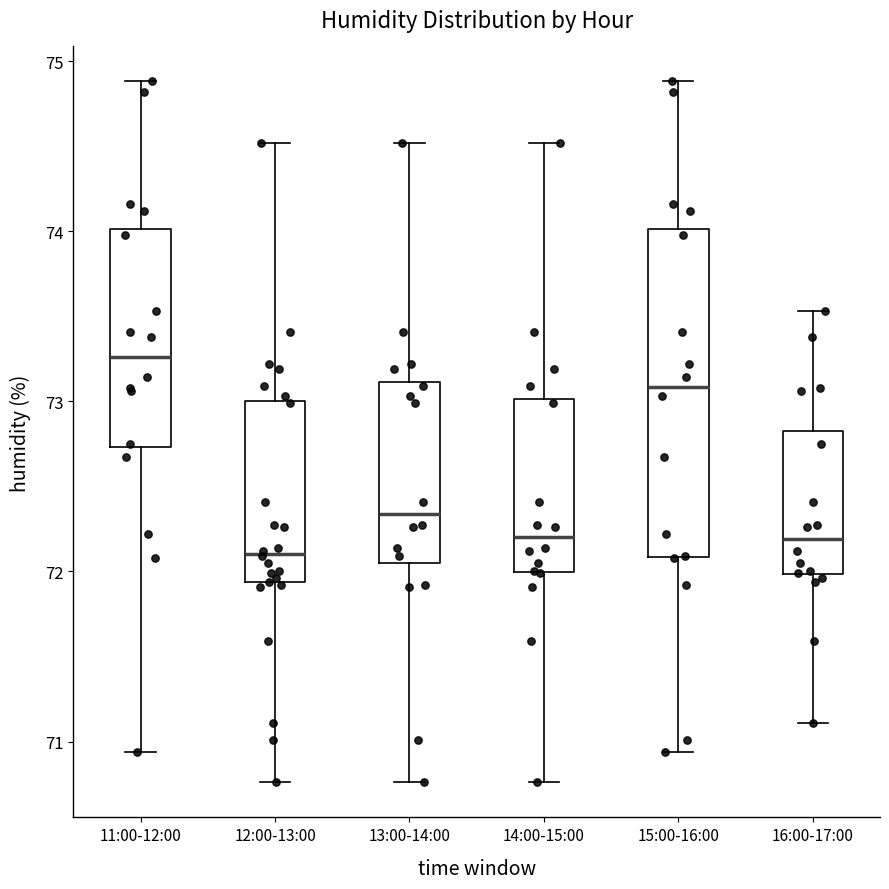

Reading left to right, read every box against the y-axis: the position of its median line, the range the box covers, and the ends of its whiskers. The values are not printed on the chart, so give them approximately, as read against the axis.

11:00-12:00: median 73.3, box 72.7 to 74.0, whiskers 70.9 to 74.9
12:00-13:00: median 72.1, box 71.9 to 73.0, whiskers 70.8 to 74.5
13:00-14:00: median 72.3, box 72.0 to 73.1, whiskers 70.8 to 74.5
14:00-15:00: median 72.2, box 72.0 to 73.0, whiskers 70.8 to 74.5
15:00-16:00: median 73.1, box 72.1 to 74.0, whiskers 70.9 to 74.9
16:00-17:00: median 72.2, box 72.0 to 72.8, whiskers 71.1 to 73.5